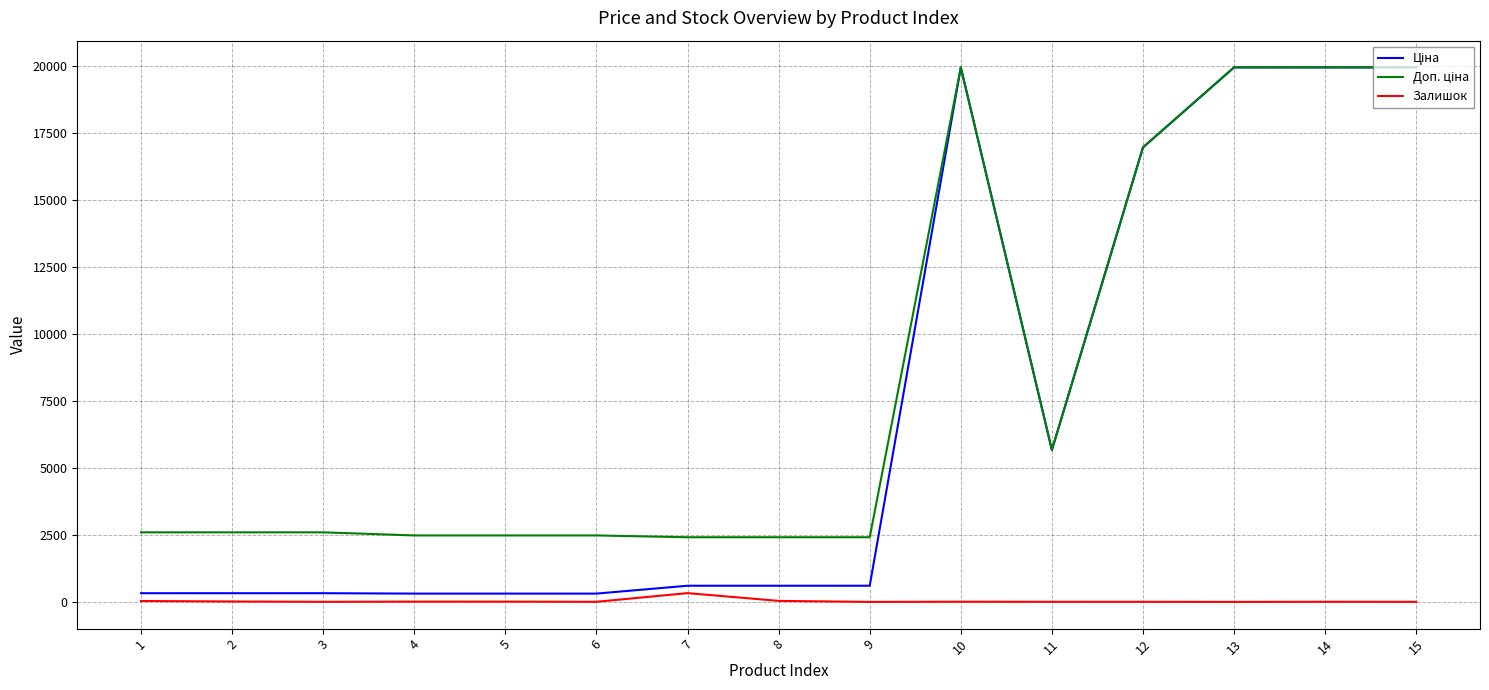

What is the total value across all series at 9?

3018.6